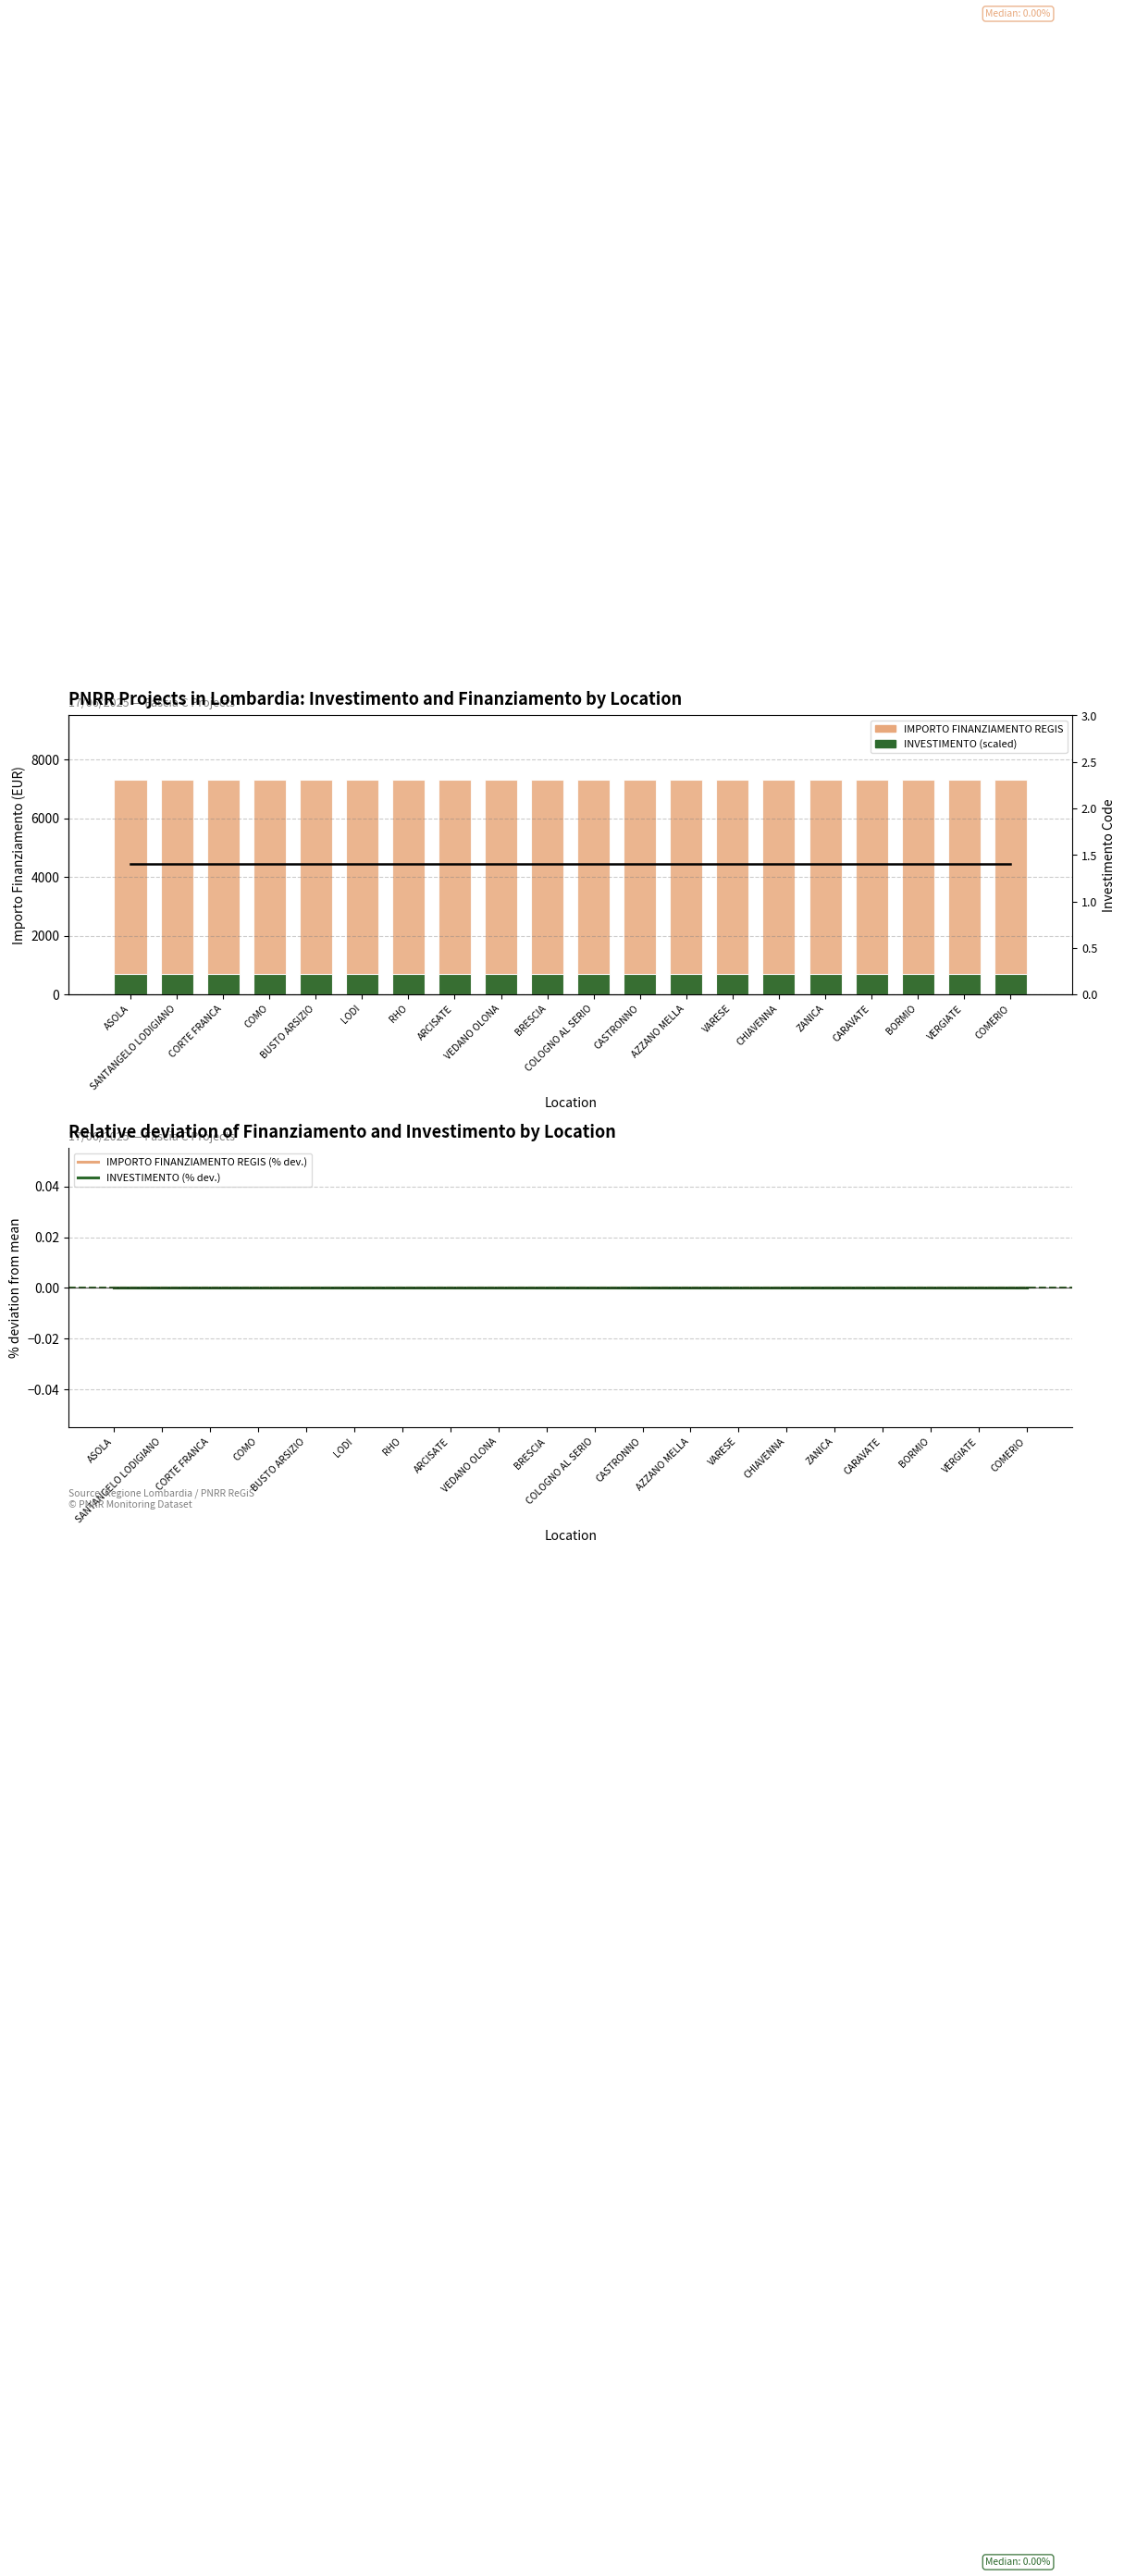

List the series in order of their peak value, highest first.

IMPORTO FINANZIAMENTO REGIS, INVESTIMENTO (×500), IMPORTO FINANZIAMENTO REGIS (% dev.), INVESTIMENTO (% dev.)